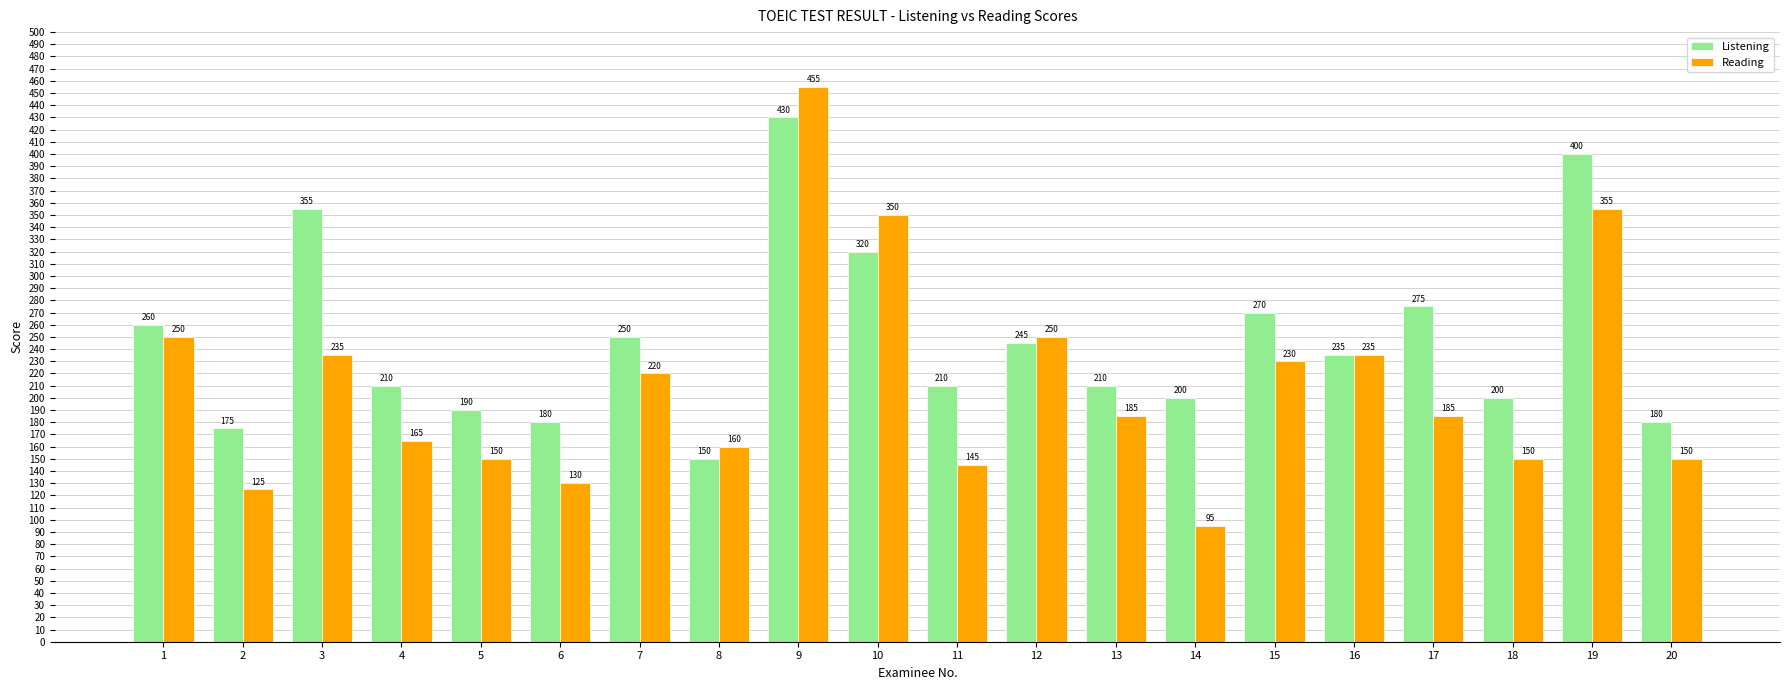

Which series has the widest spread of values?

Reading